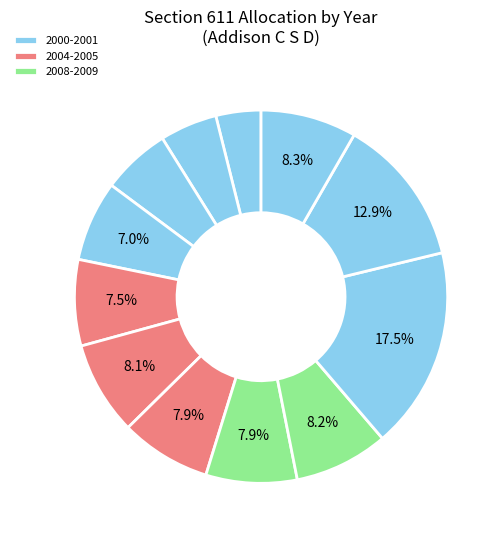

How many segments does this pie chart have?

12